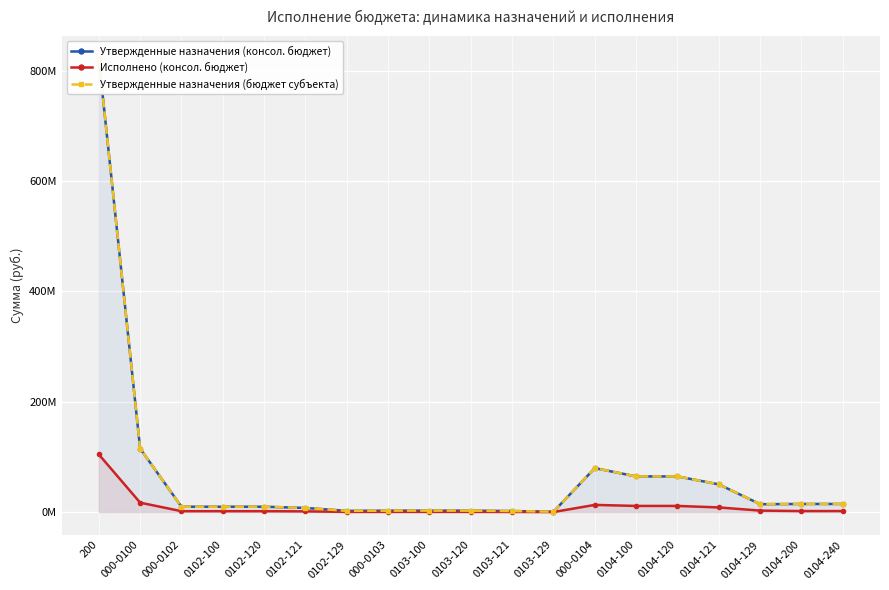

What position from the right is 0104-121?

4